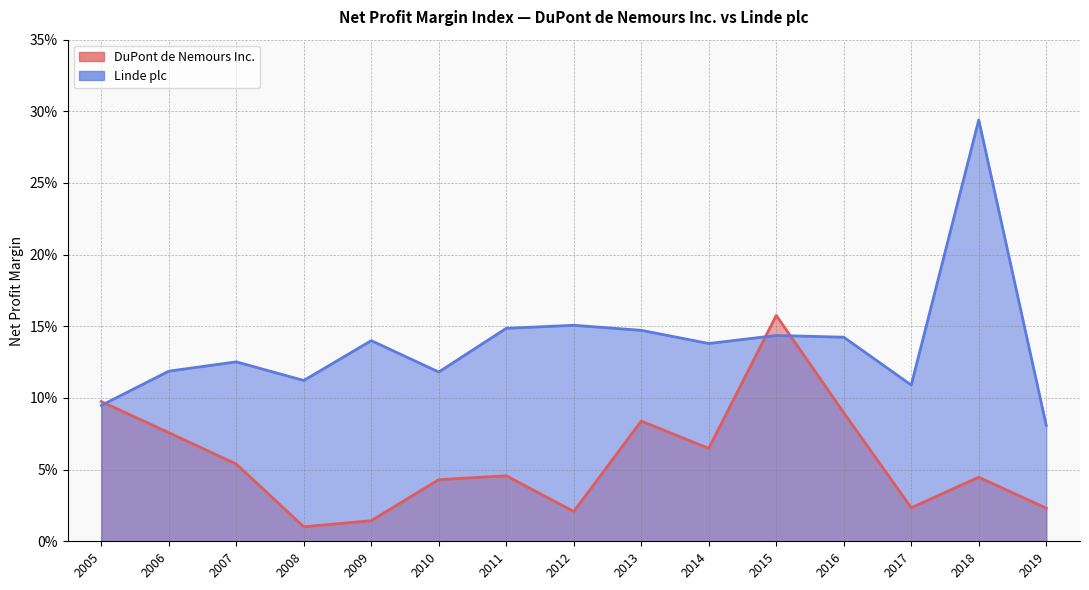

Reading left to right, list all the values displayed in this chart.

DuPont de Nemours Inc.: 2005=0.1	2006=0.1	2007=0.1	2008=0.0	2009=0.0	2010=0.0	2011=0.0	2012=0.0	2013=0.1	2014=0.1	2015=0.2	2016=0.1	2017=0.0	2018=0.0	2019=0.0
Linde plc: 2005=0.1	2006=0.1	2007=0.1	2008=0.1	2009=0.1	2010=0.1	2011=0.1	2012=0.2	2013=0.1	2014=0.1	2015=0.1	2016=0.1	2017=0.1	2018=0.3	2019=0.1